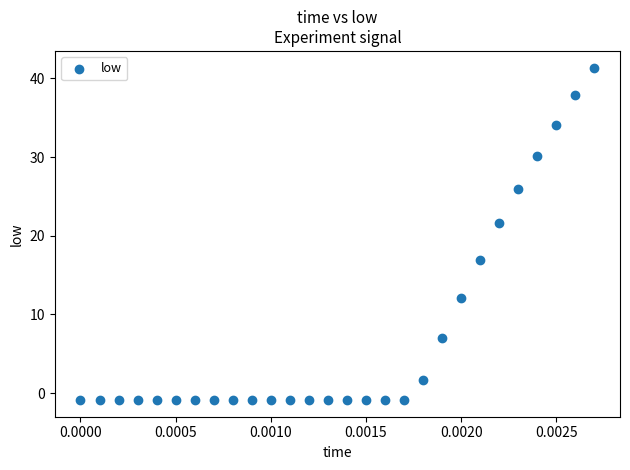

What is the range of Y values (max minus min)?

42.3